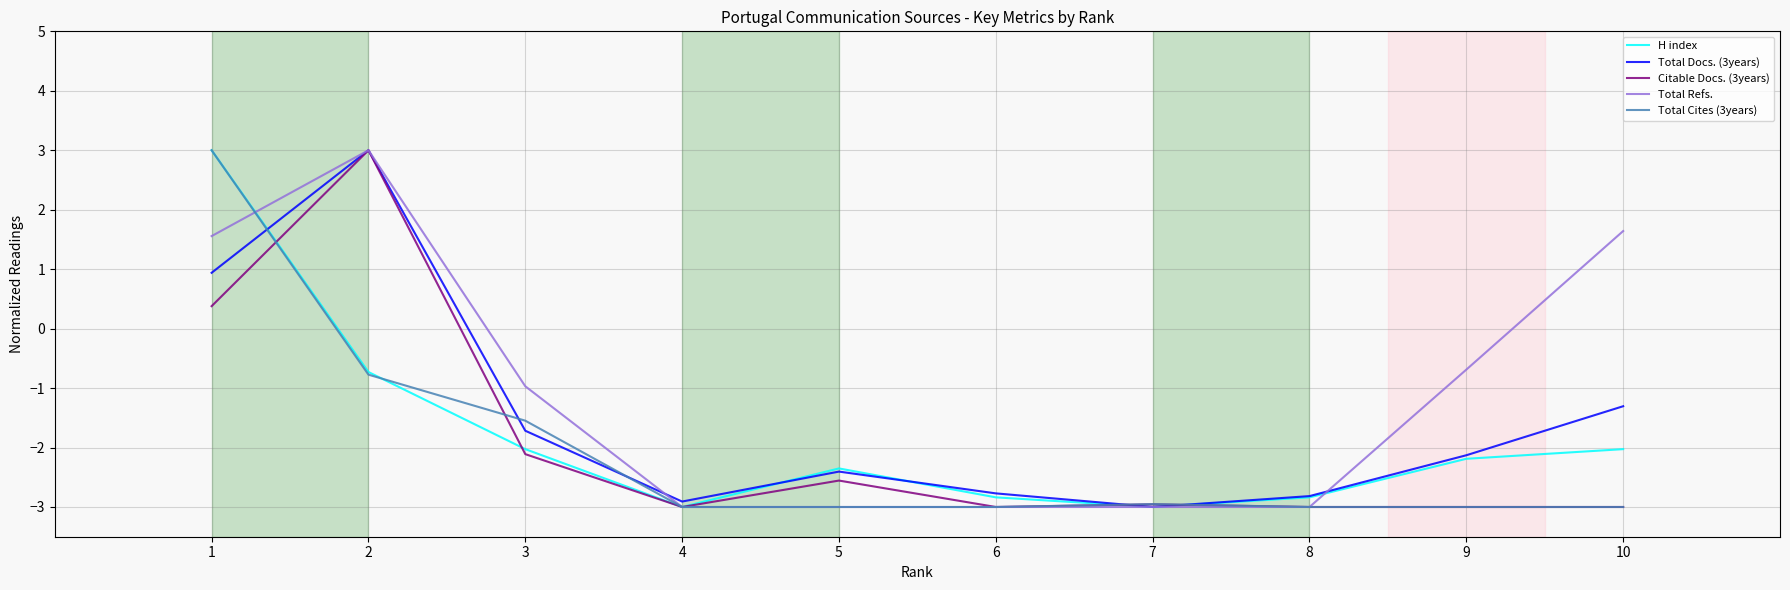

Where is the first local minimum for H index?

4